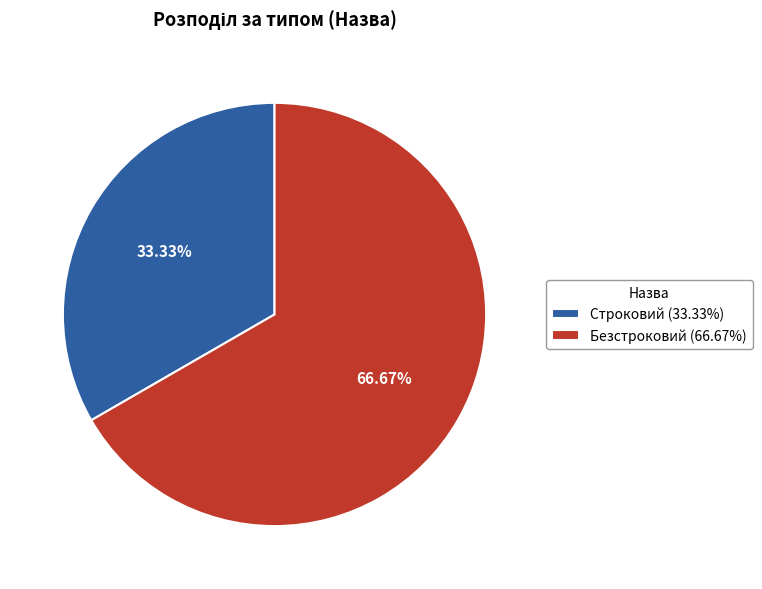

Rank the categories by value from highest to lowest.

Безстроковий, Строковий